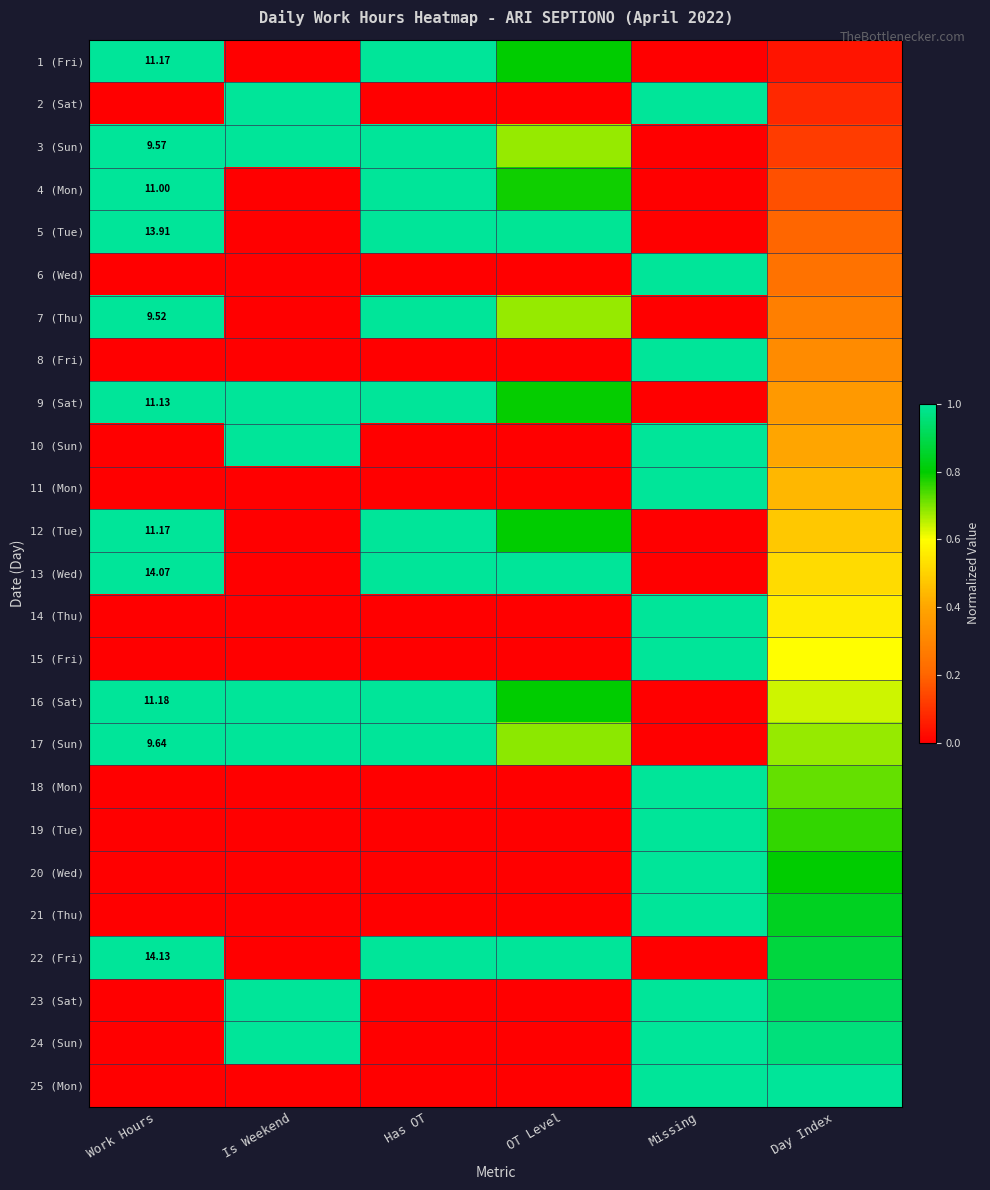

What is the difference between the highest and lowest values at OT Level?

1.0